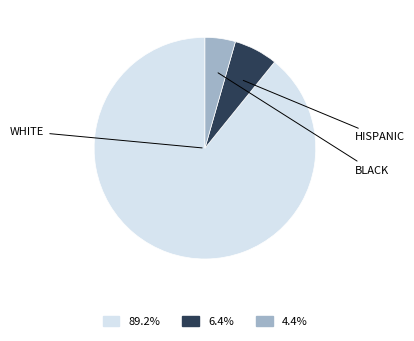

Is there any slice that represents more than half of the pie?

Yes